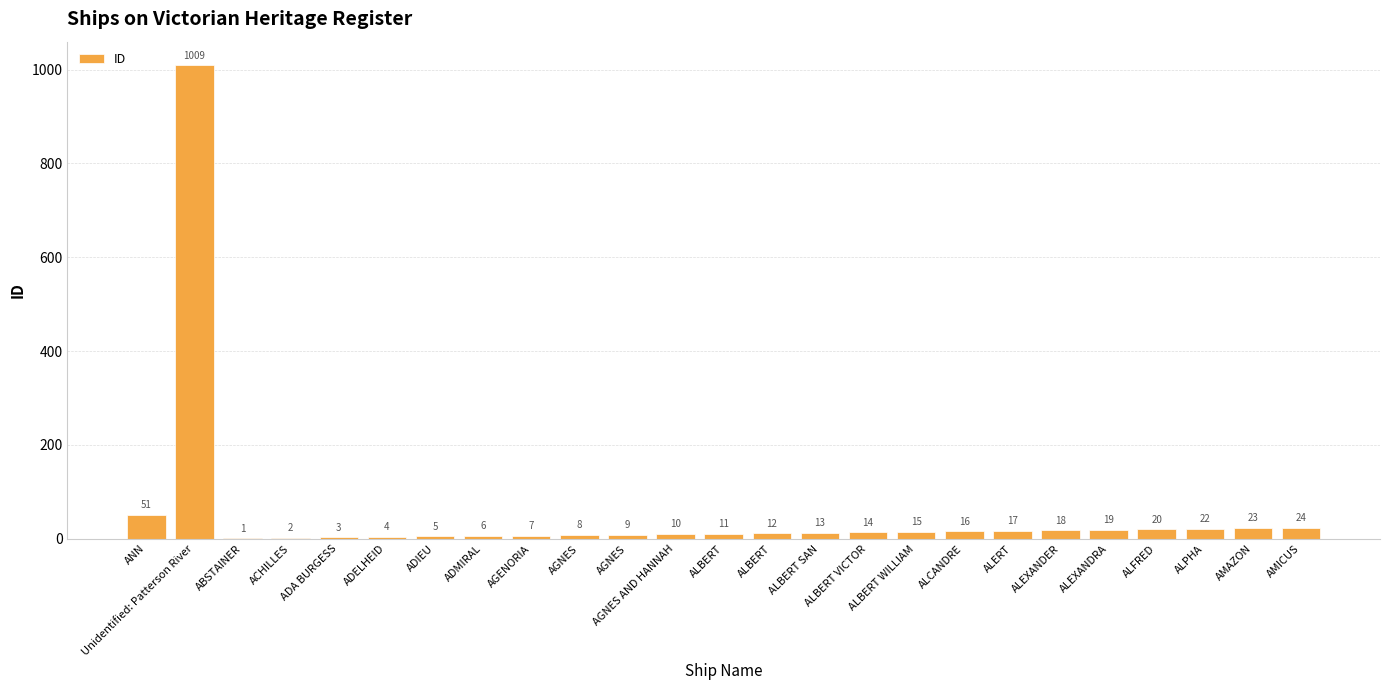

Which label corresponds to the smallest value in the chart?

ABSTAINER